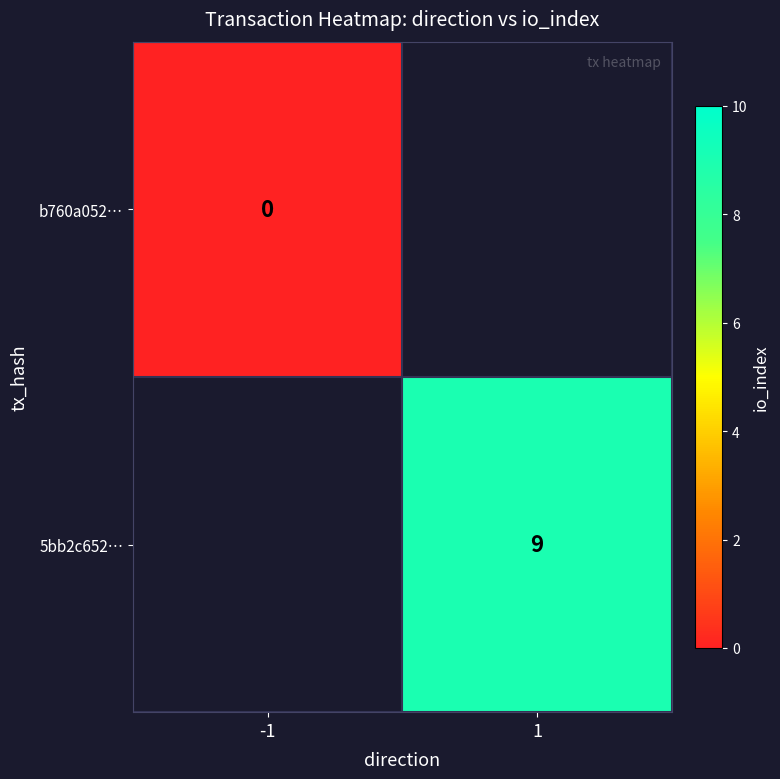

Is the value of 5bb2c652… at 1 greater than the value of b760a052… at -1?

Yes